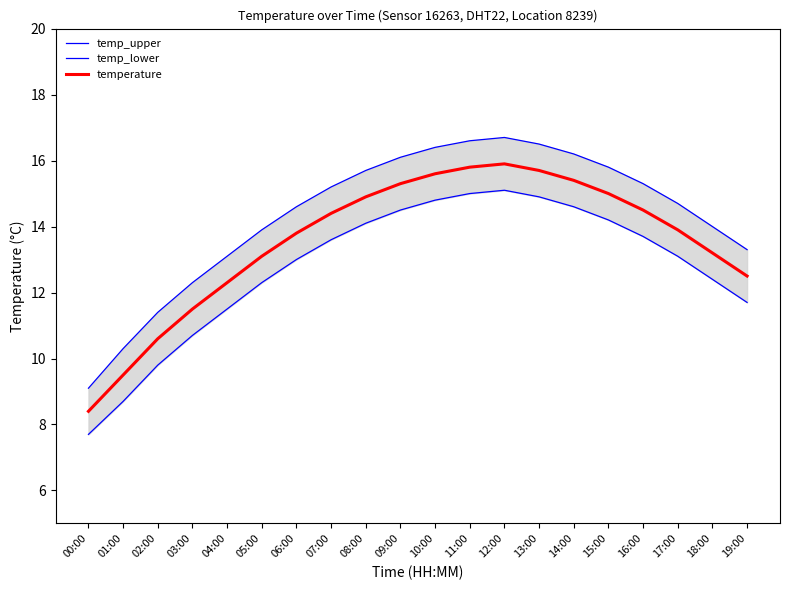

What is the total value across all series at 17:00?

41.7